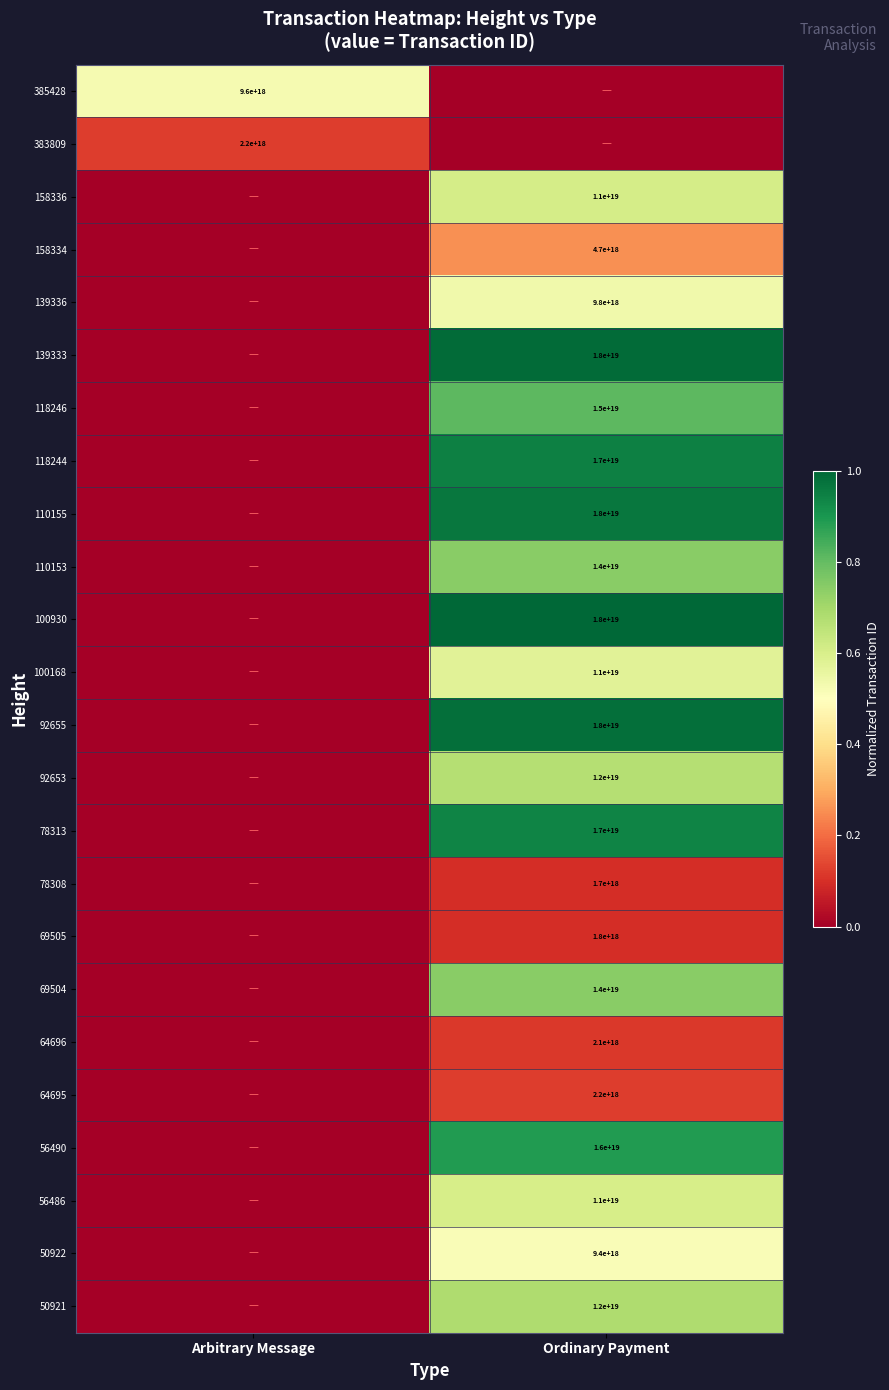

The value of 64695 at Ordinary Payment is 2904570083732956672. True or false?

False